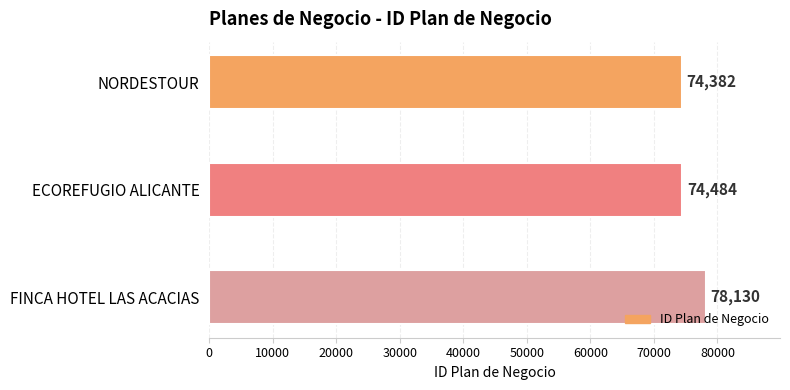

What is the approximate value at FINCA HOTEL LAS ACACIAS, to the nearest 10?

78130